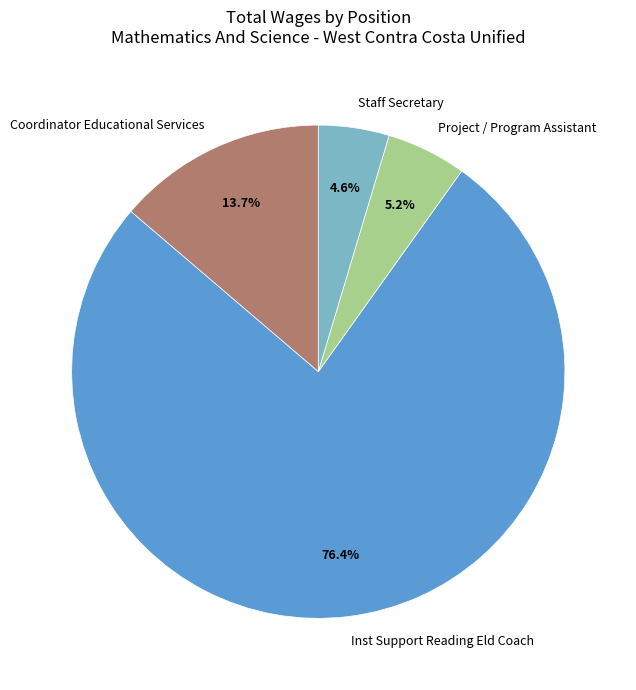

The Coordinator Educational Services slice represents 14% of the pie. True or false?

True